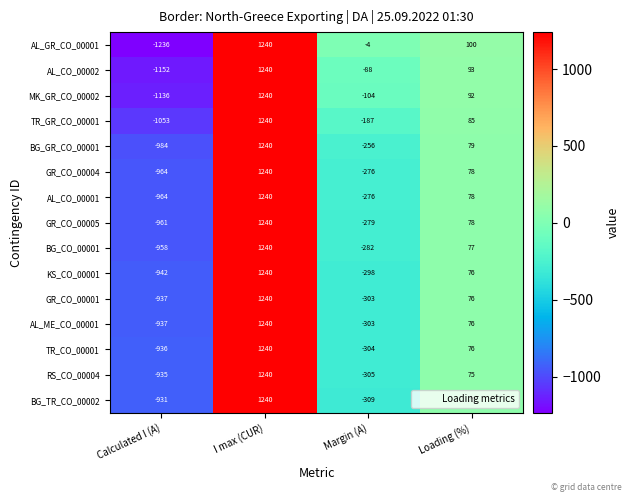

Is it true that GR_CO_00001 equals -464 at Margin (A)?

False